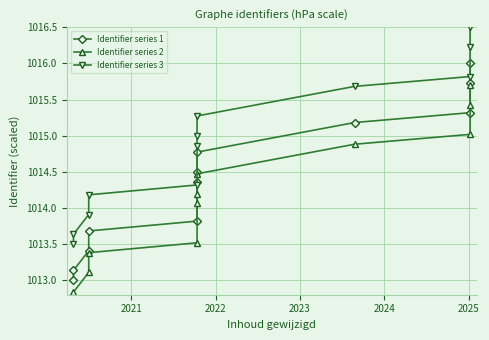

How many lines are shown in the chart?

3